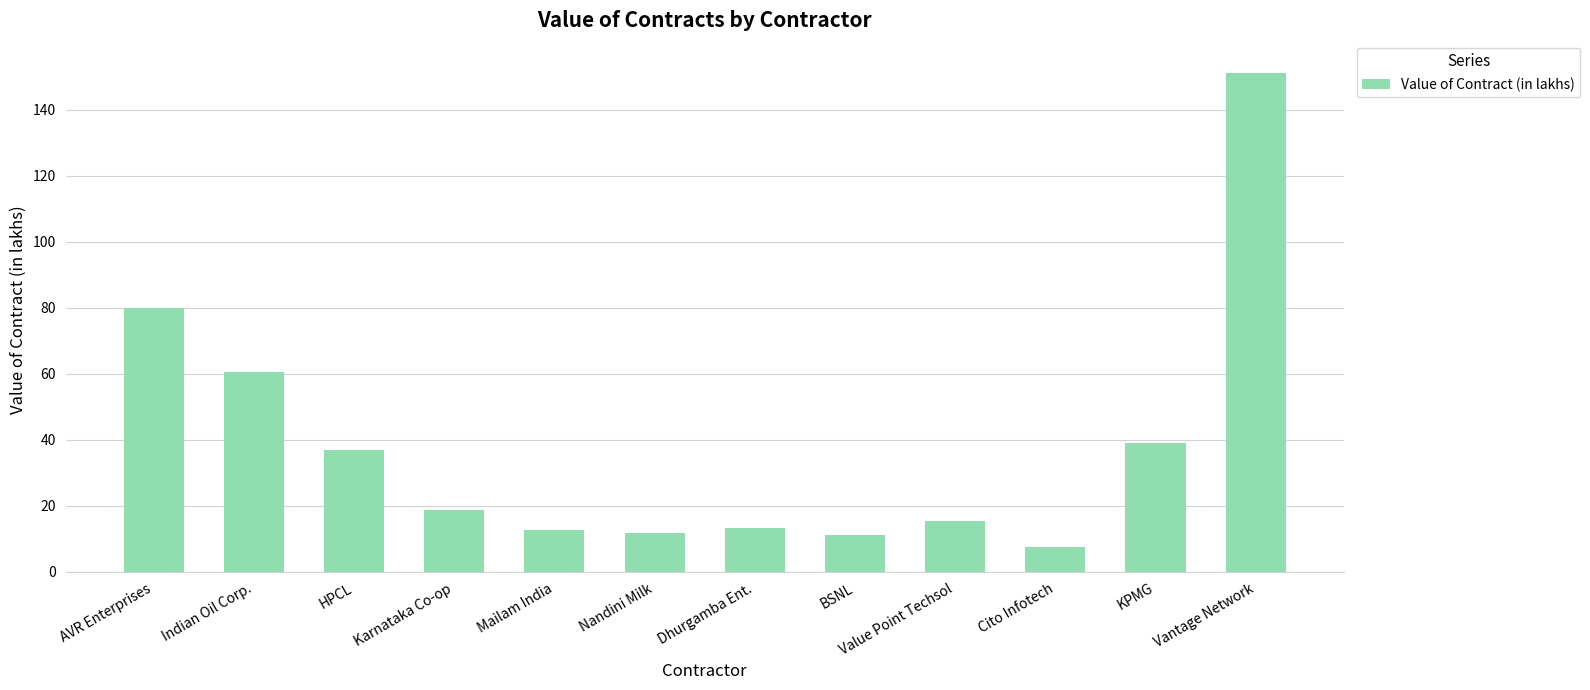

What is the average value?

38.2